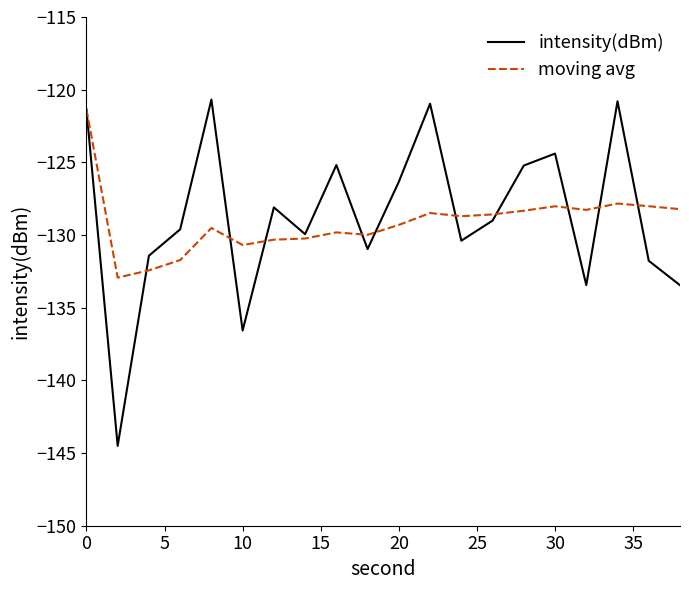

Which series has the largest range (max minus min)?

intensity(dBm)